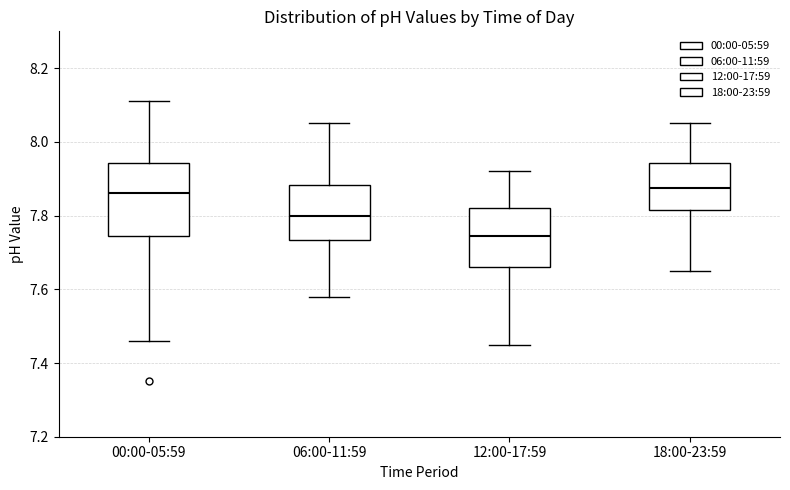

Reading left to right, transcribe this box plot: for each box, give where its median line is, the range the box spans, and where its two whiskers end, as read against the y-axis. The values are not printed on the chart, so give them approximately, as read against the axis.

00:00-05:59: median 7.86, box 7.74 to 7.94, whiskers 7.46 to 8.12
06:00-11:59: median 7.80, box 7.74 to 7.88, whiskers 7.58 to 8.06
12:00-17:59: median 7.74, box 7.66 to 7.82, whiskers 7.46 to 7.92
18:00-23:59: median 7.88, box 7.82 to 7.94, whiskers 7.66 to 8.06